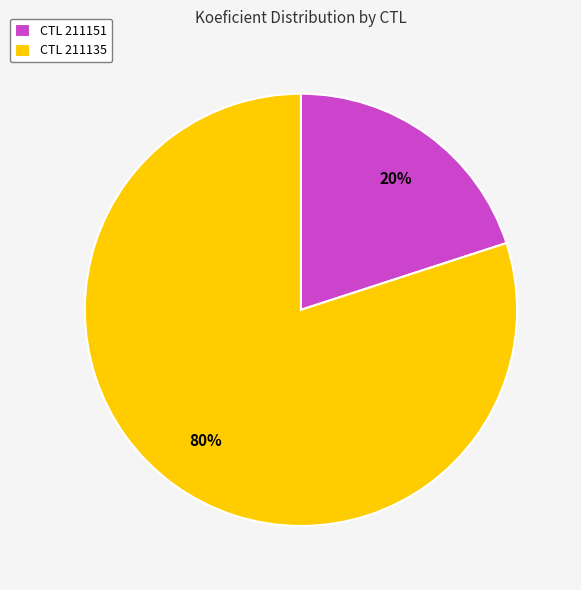

To the nearest percent, what percentage of the pie is CTL 211151?

20%